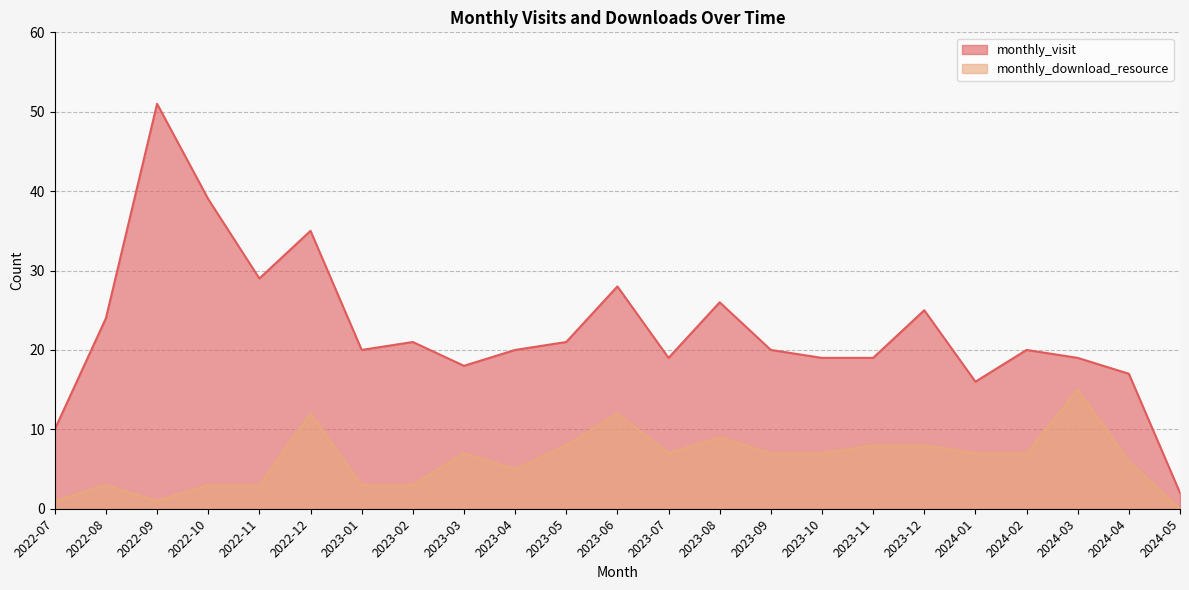

The monthly_download_resource series shows 1 at 2022-09. True or false?

True